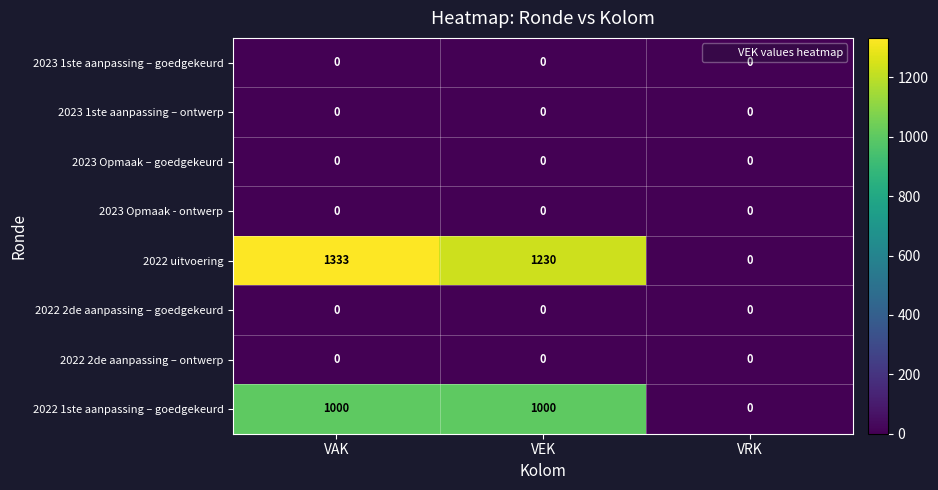

What is the total value across all series at VAK?

2333